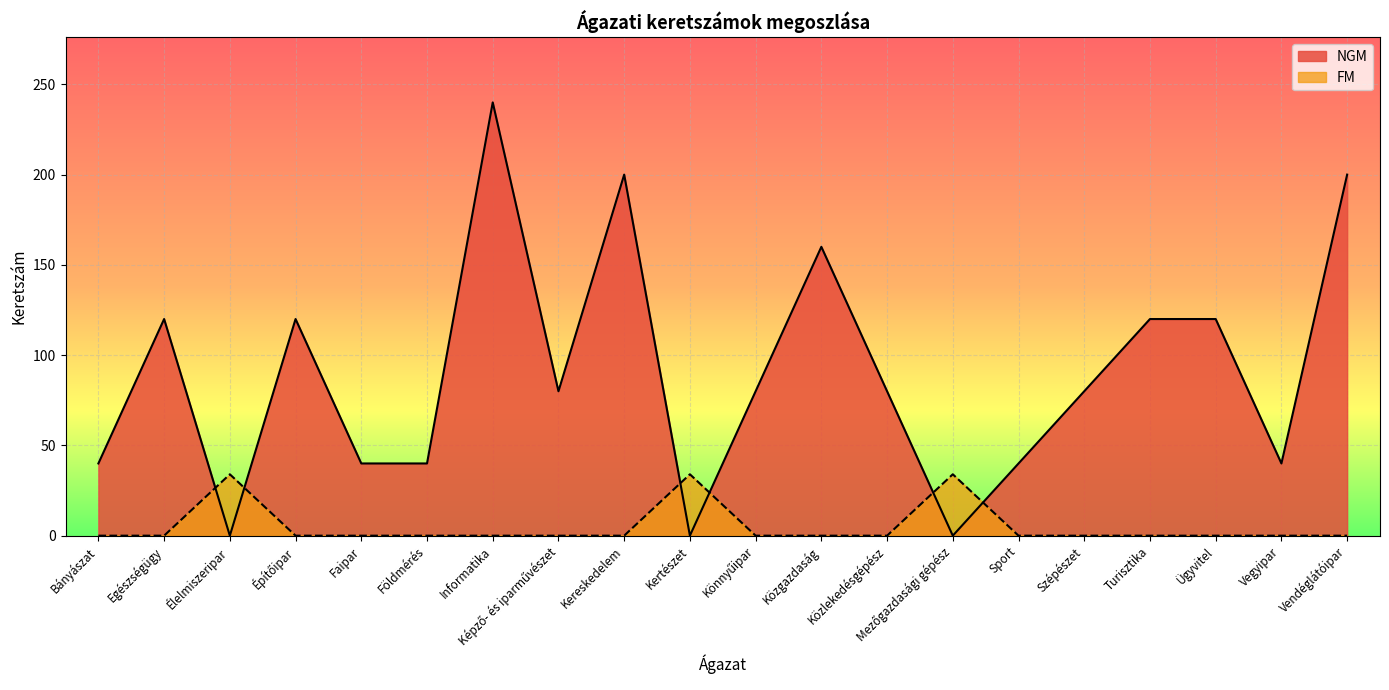

What is the difference between the maximum and minimum values in the NGM series?

240